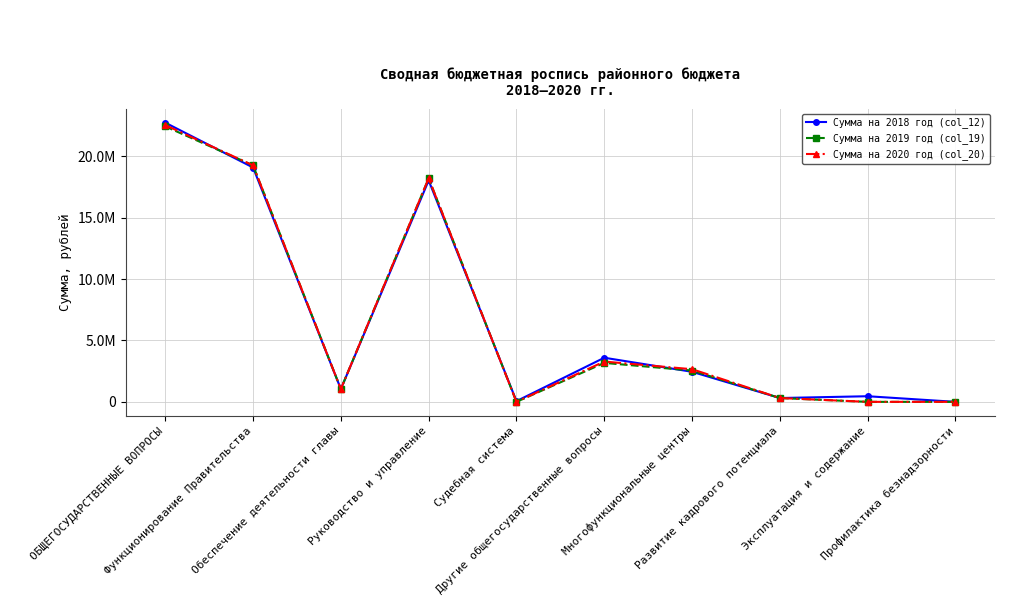

What position from the left is Эксплуатация и содержание?

9